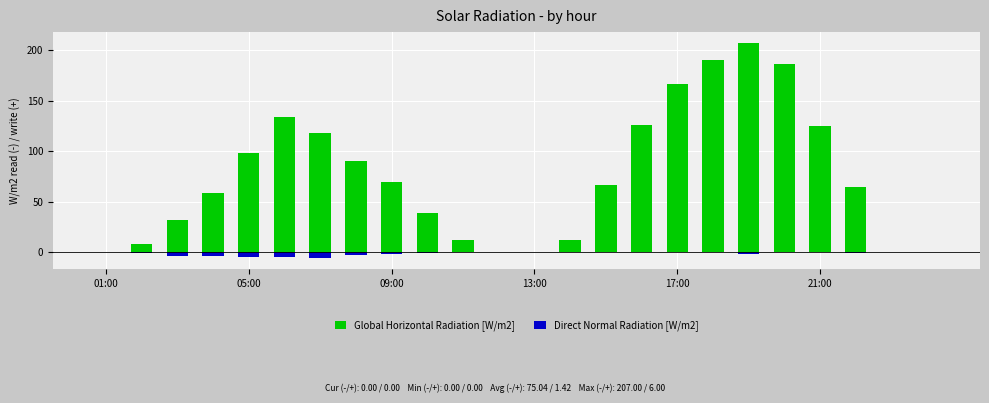

What is the smallest value displayed?

-6